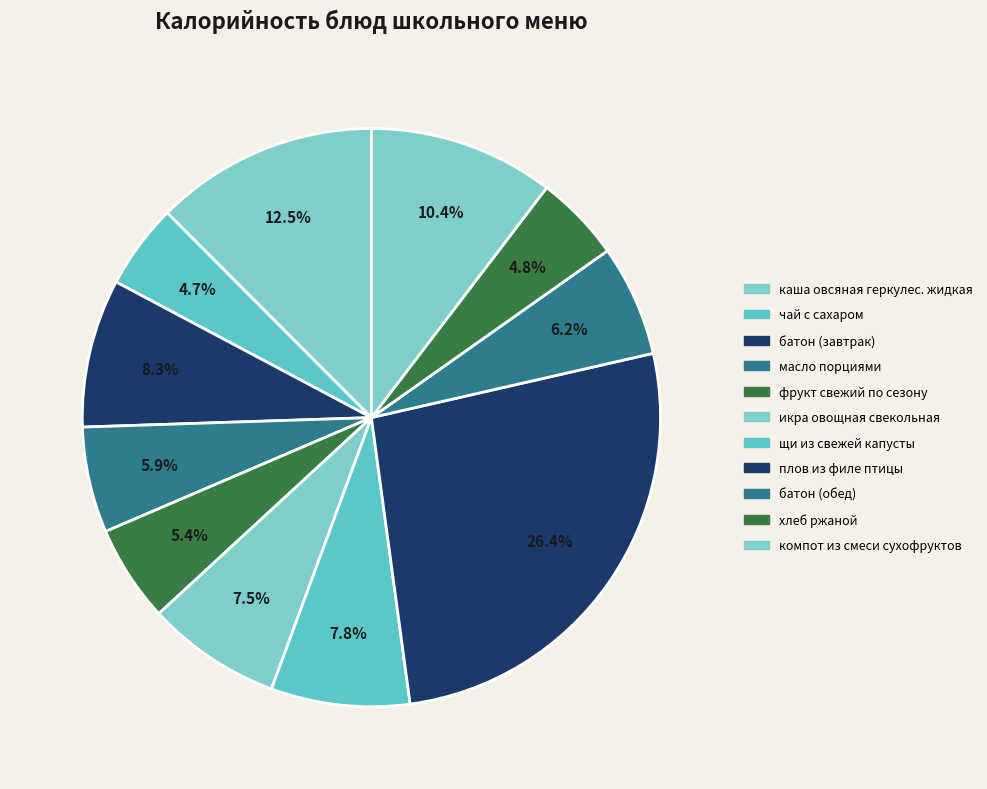

To the nearest percent, what is the difference between the largest and smallest slice percentages?

22%